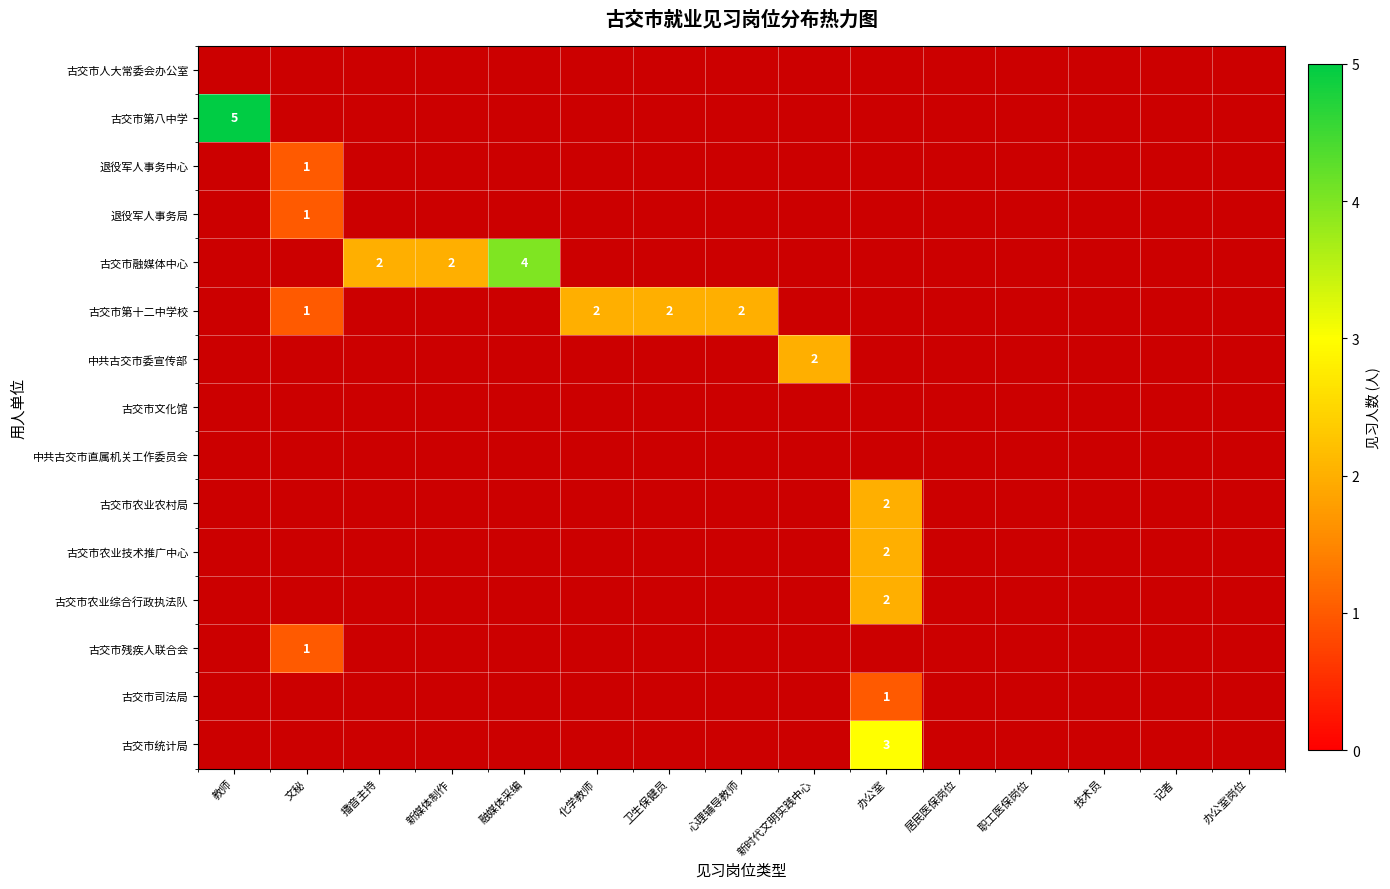

The value of 古交市第十二中学校 at 文秘 is 1. True or false?

True